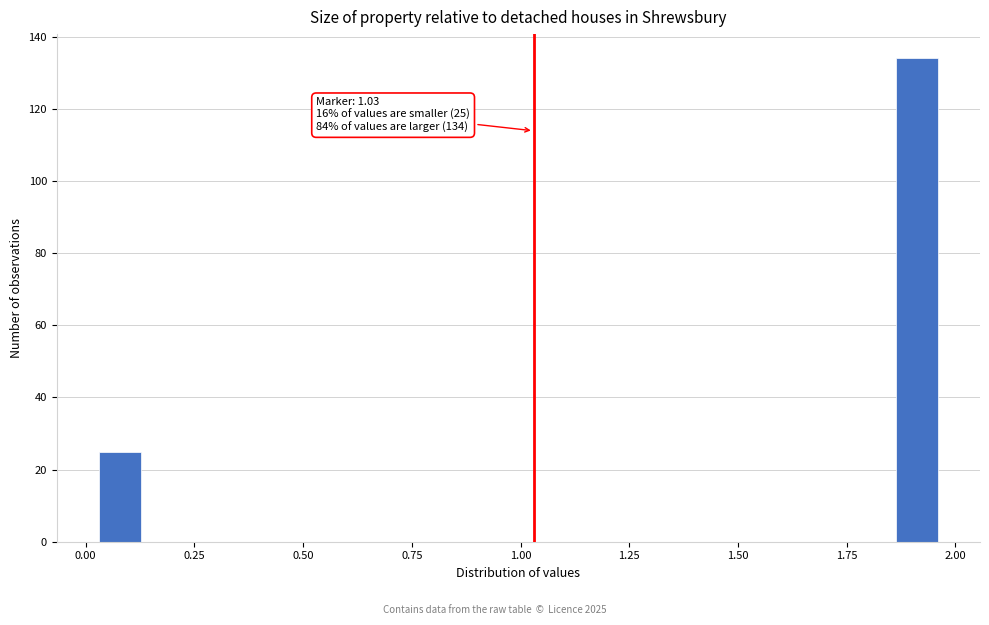

Read against the x-axis, roughly where is the centre of the tallest bar?

1.90